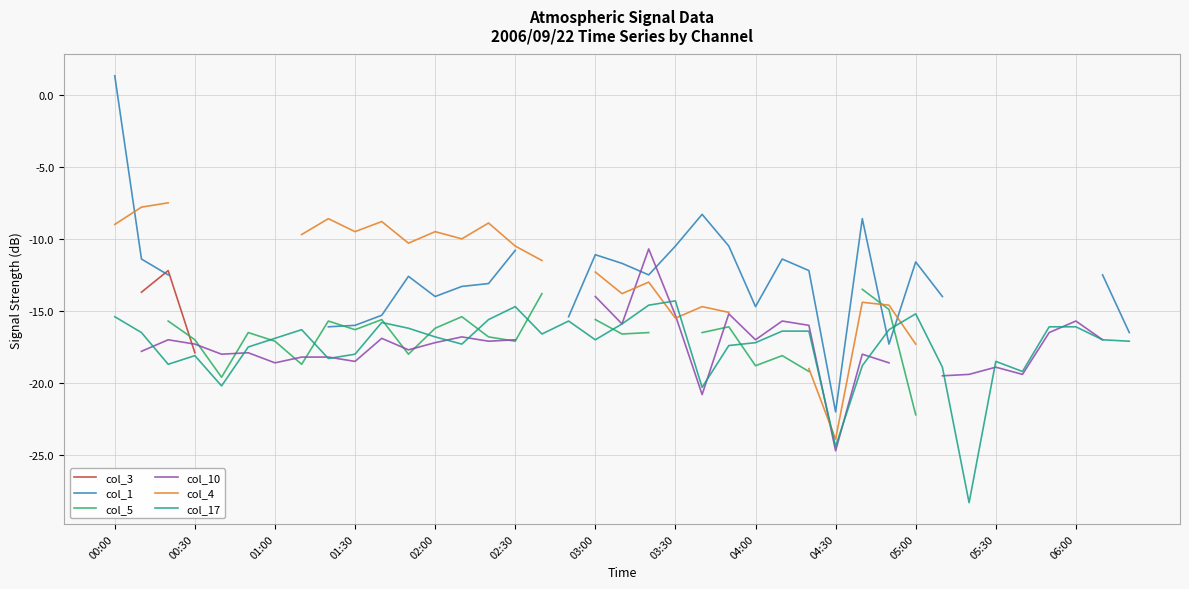

At which category does the chart reach its minimum across all series?

32